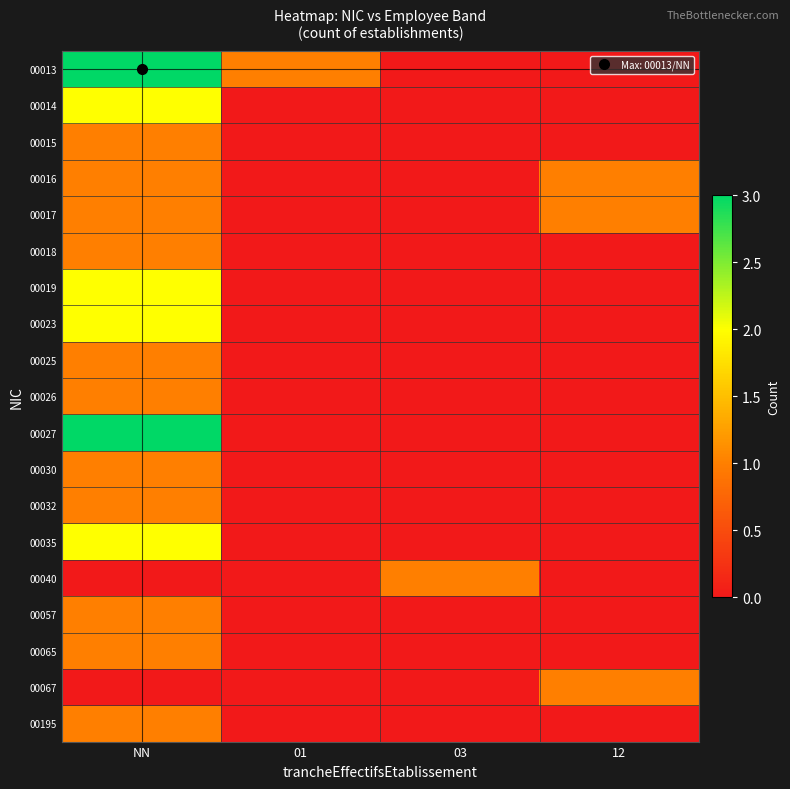

How many series are shown in this chart?

19